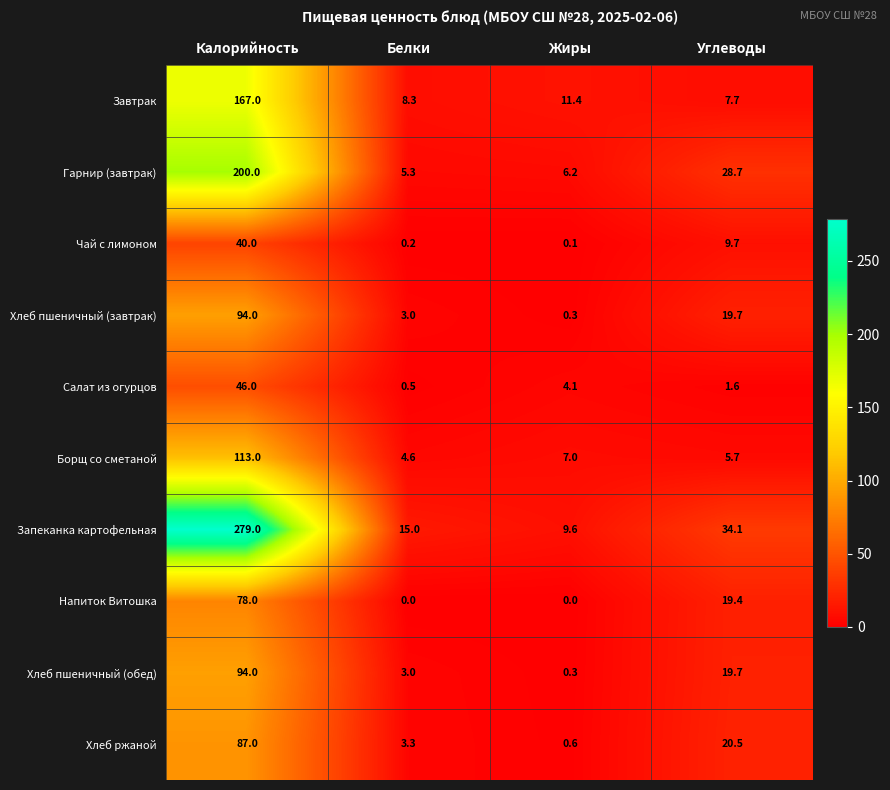

What is the difference between the maximum and second lowest values in the Напиток Витошка series?

78.0